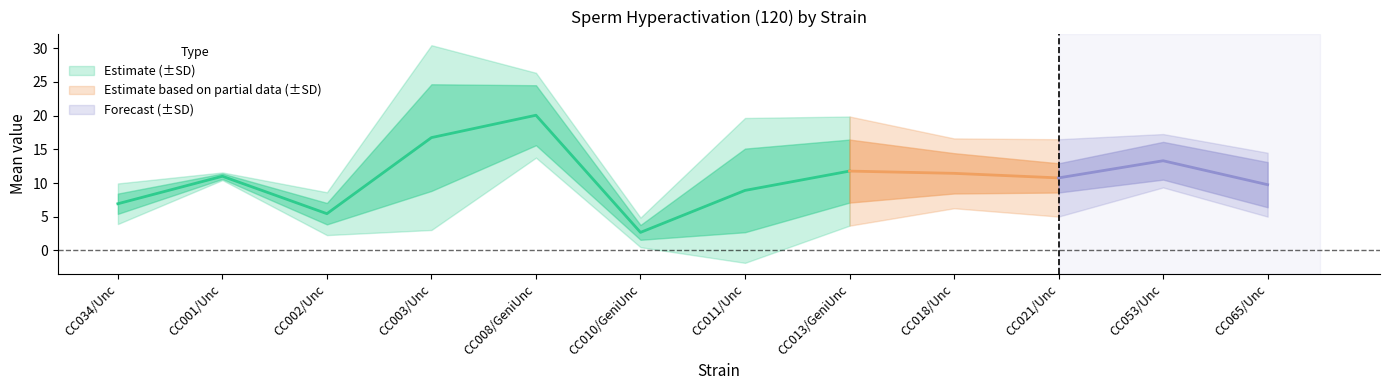

Reading left to right, list all the values displayed in this chart.

mean: 6.9	11.0	5.5	16.7	20.1	2.7	8.9	11.8	11.4	10.8	13.3	9.8
sd: 3.0	0.6	3.2	13.7	6.3	2.2	10.7	8.1	5.2	5.7	4.0	4.7
sem: 1.5	0.4	1.6	7.9	4.5	1.1	6.2	4.7	3.0	2.2	2.8	3.4